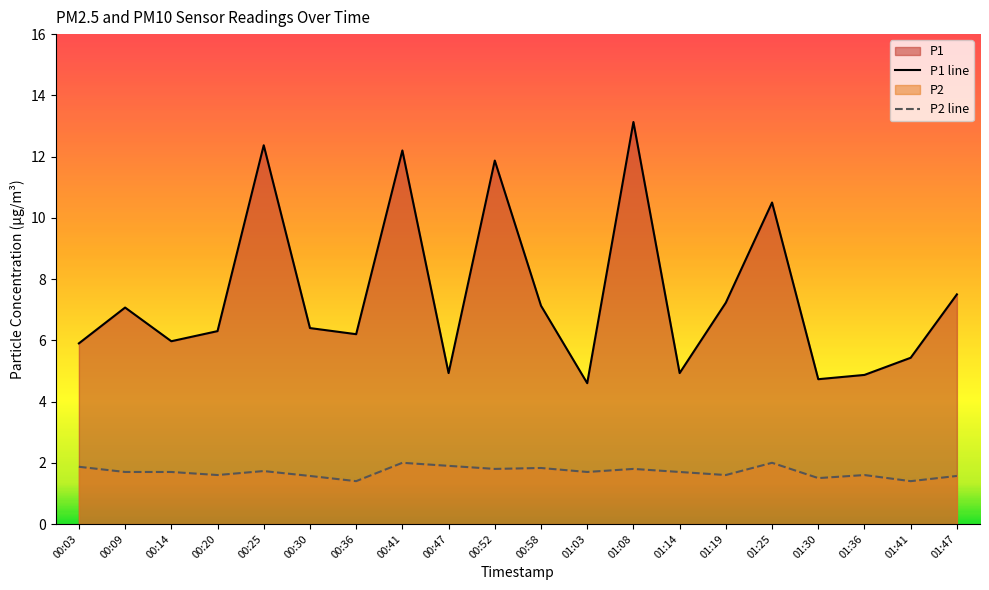

Rank the series by their maximum value, from lowest to highest.

P2 line, P1 line